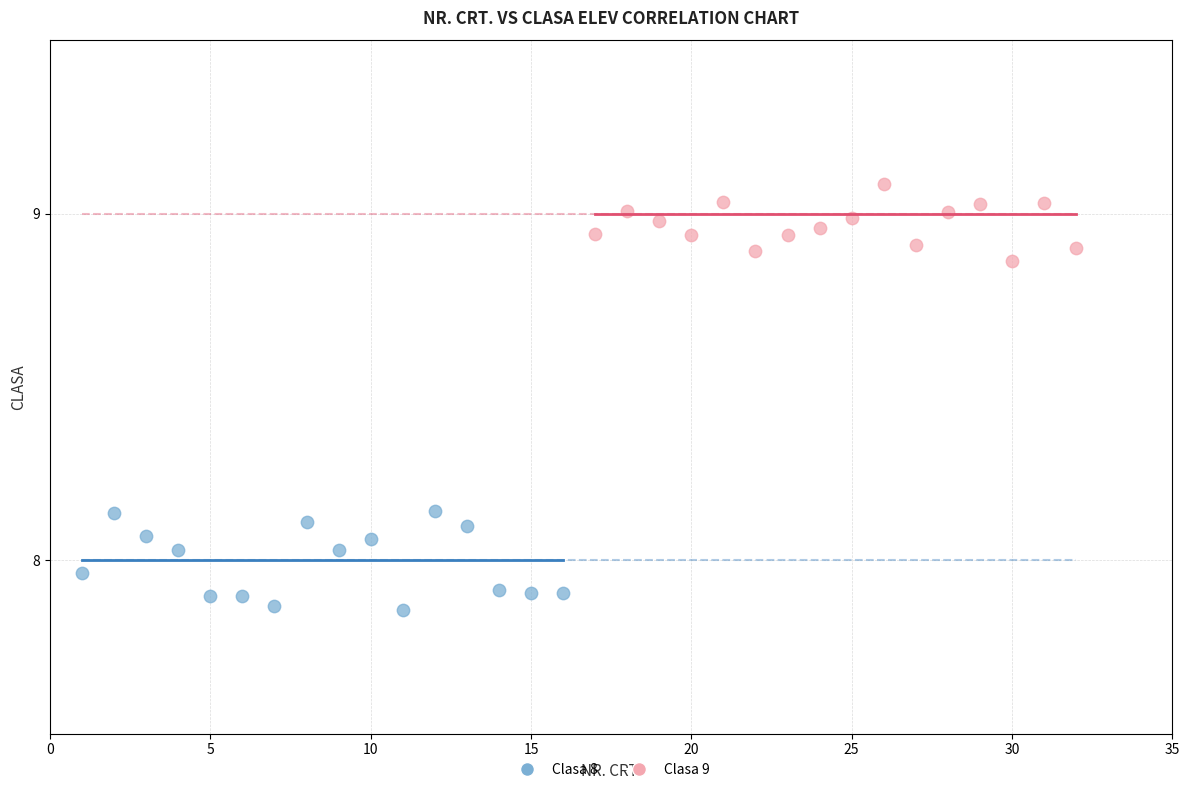

Which series contains the lowest Y value?

Clasa 8